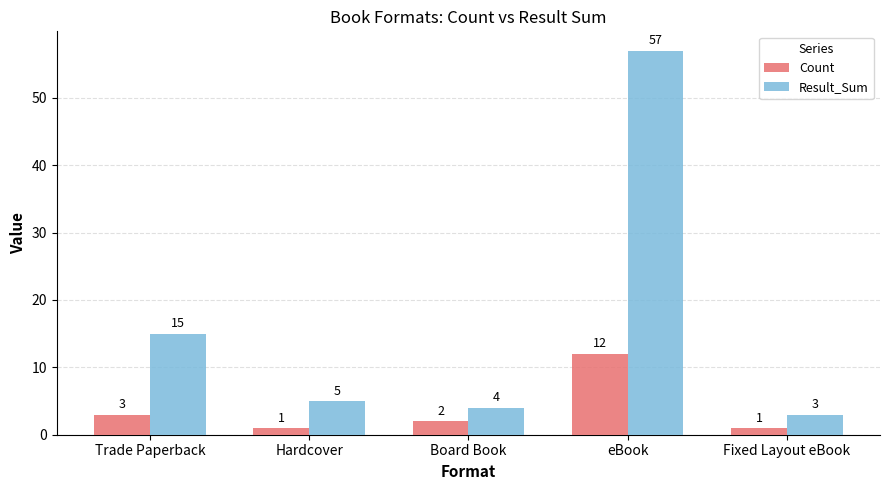

Reading right to left, what are all the values shown in this chart?

Count: Fixed Layout eBook=1	eBook=12	Board Book=2	Hardcover=1	Trade Paperback=3
Result_Sum: Fixed Layout eBook=3	eBook=57	Board Book=4	Hardcover=5	Trade Paperback=15